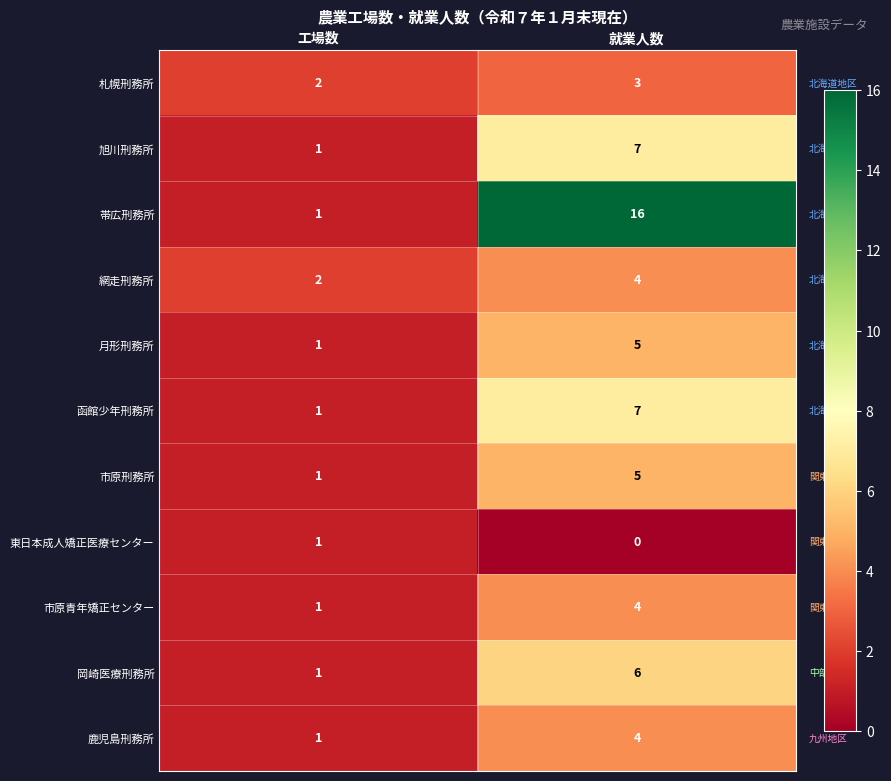

What is the sum of all 帯広刑務所 values?

17